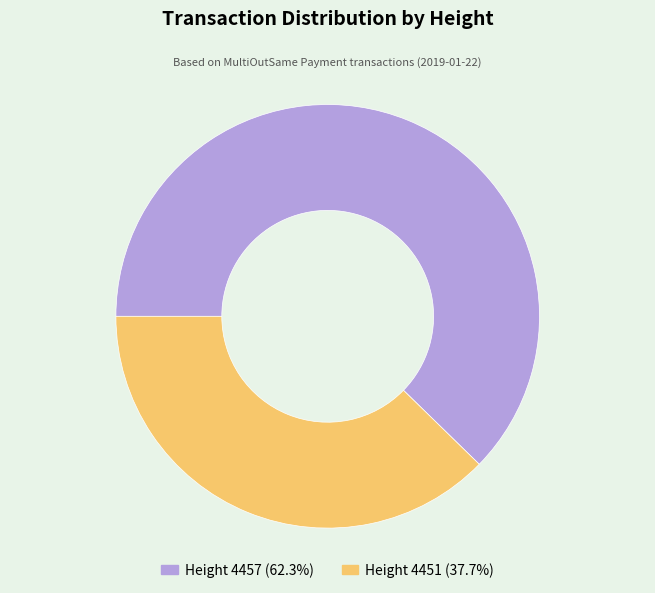

Approximately how many times larger is the value at Height 4457 (62.3%) compared to Height 4451 (37.7%)?

1.7